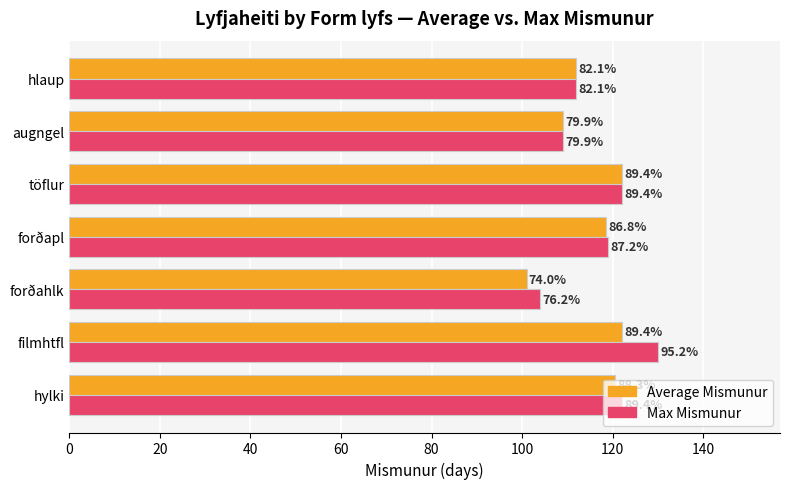

List the series in order of their overall mean, highest first.

Max Mismunur, Average Mismunur